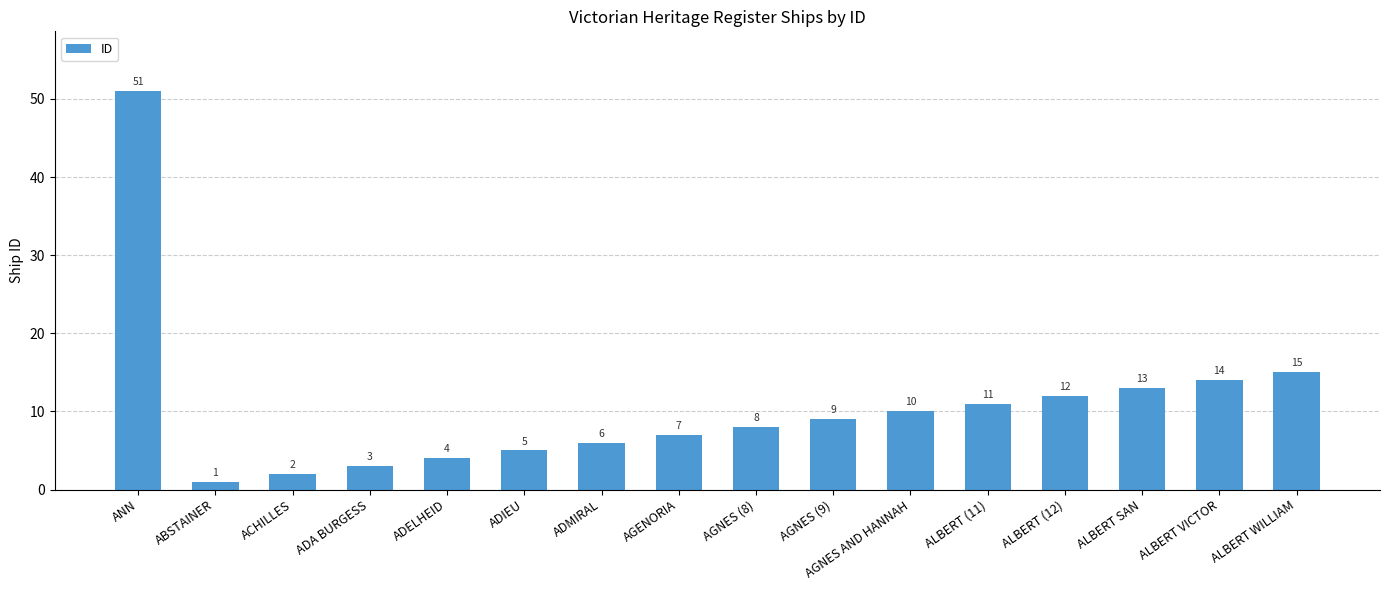

What is the label of the 13th bar from the right?

ADA BURGESS